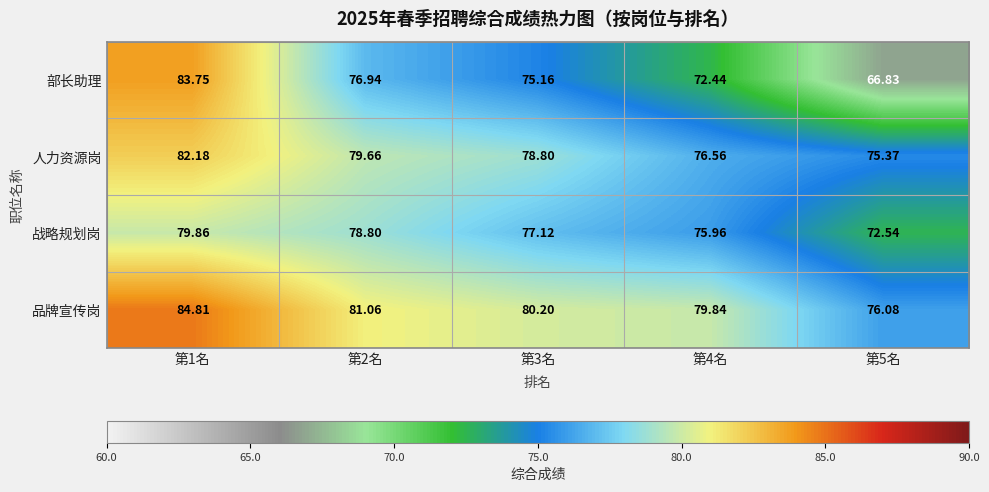

Which series has the largest total across all categories?

品牌宣传岗